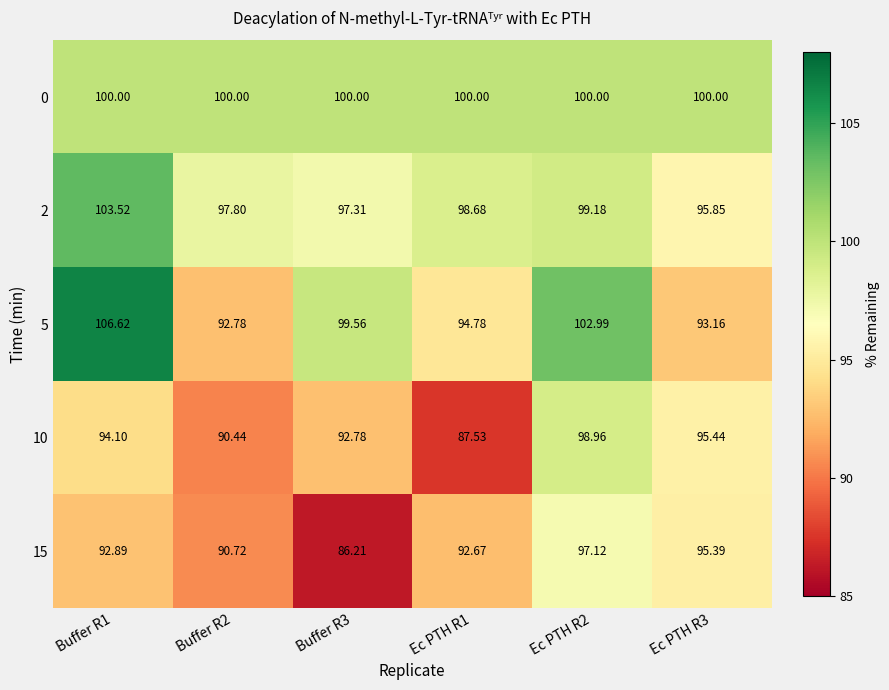

Is the value of 10 at Buffer R1 greater than the value of 5 at Buffer R3?

No